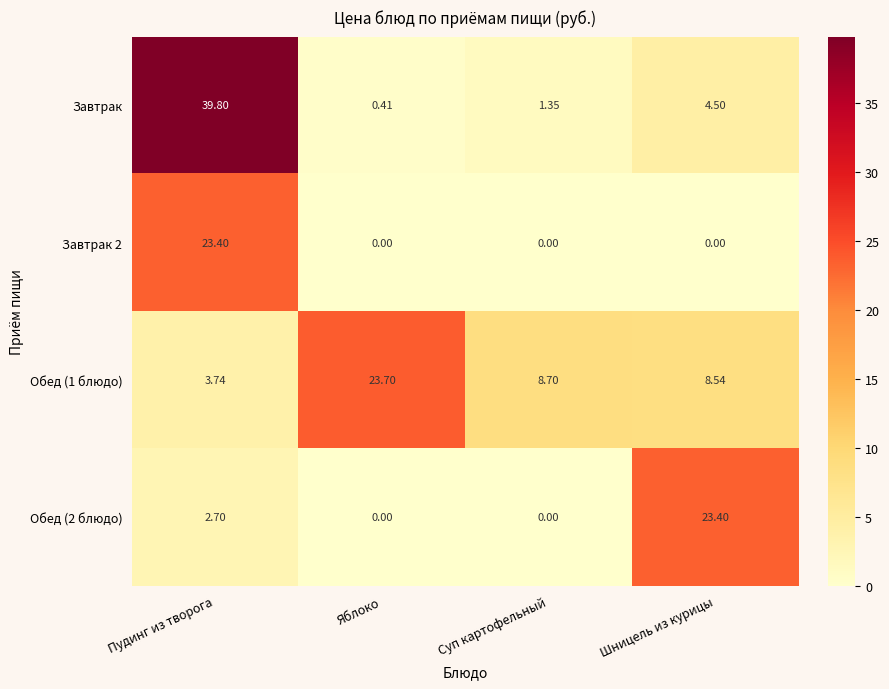

Count the number of categories in the chart.

4